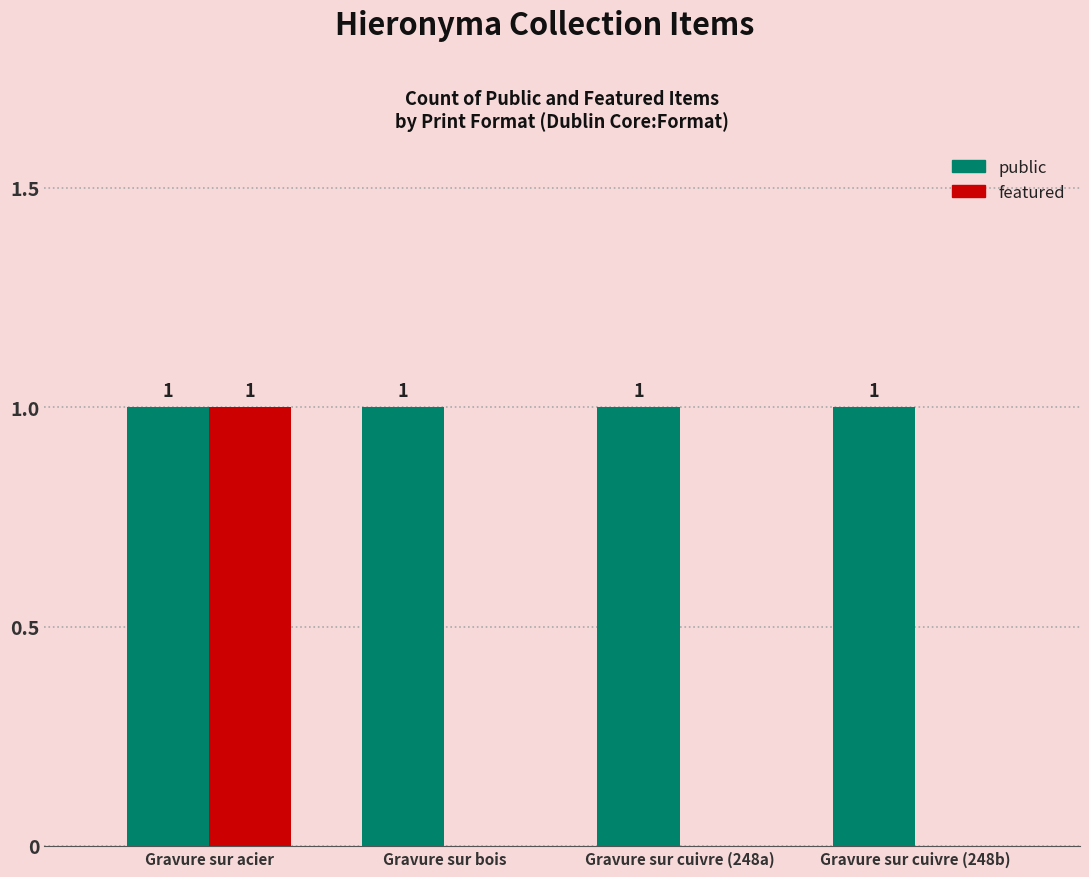

The featured series shows 1 at Gravure sur cuivre (248a). True or false?

False